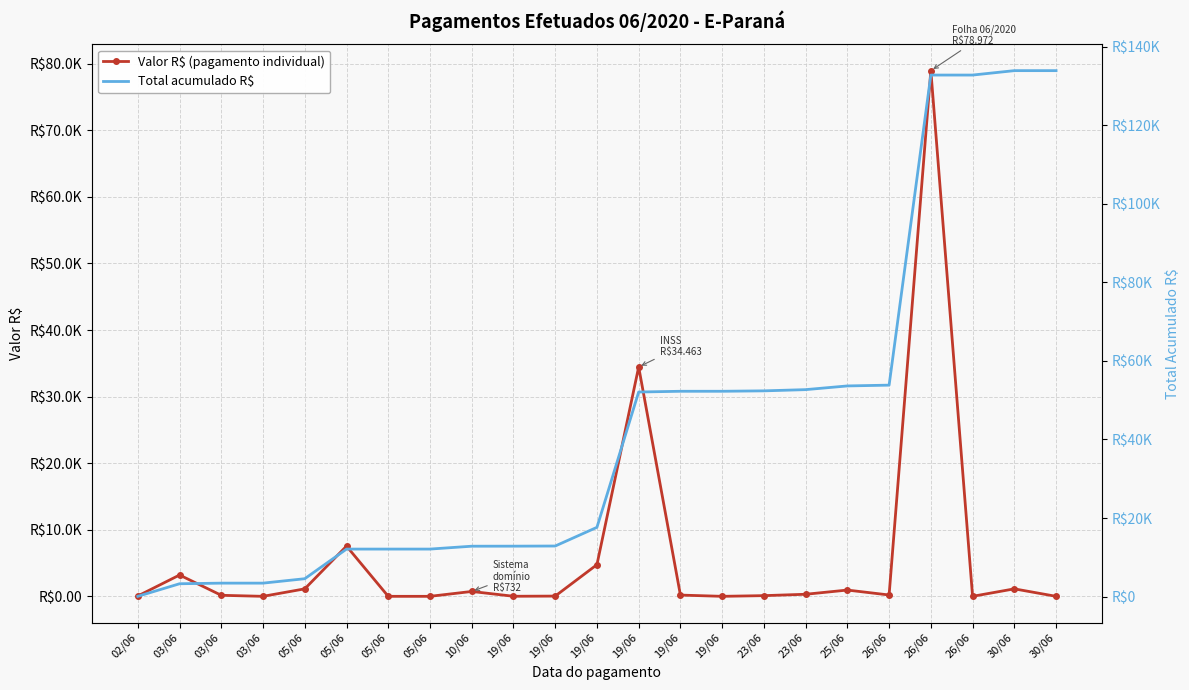

The value of Total acumulado R$ at 23/06 is 52385.6. True or false?

True